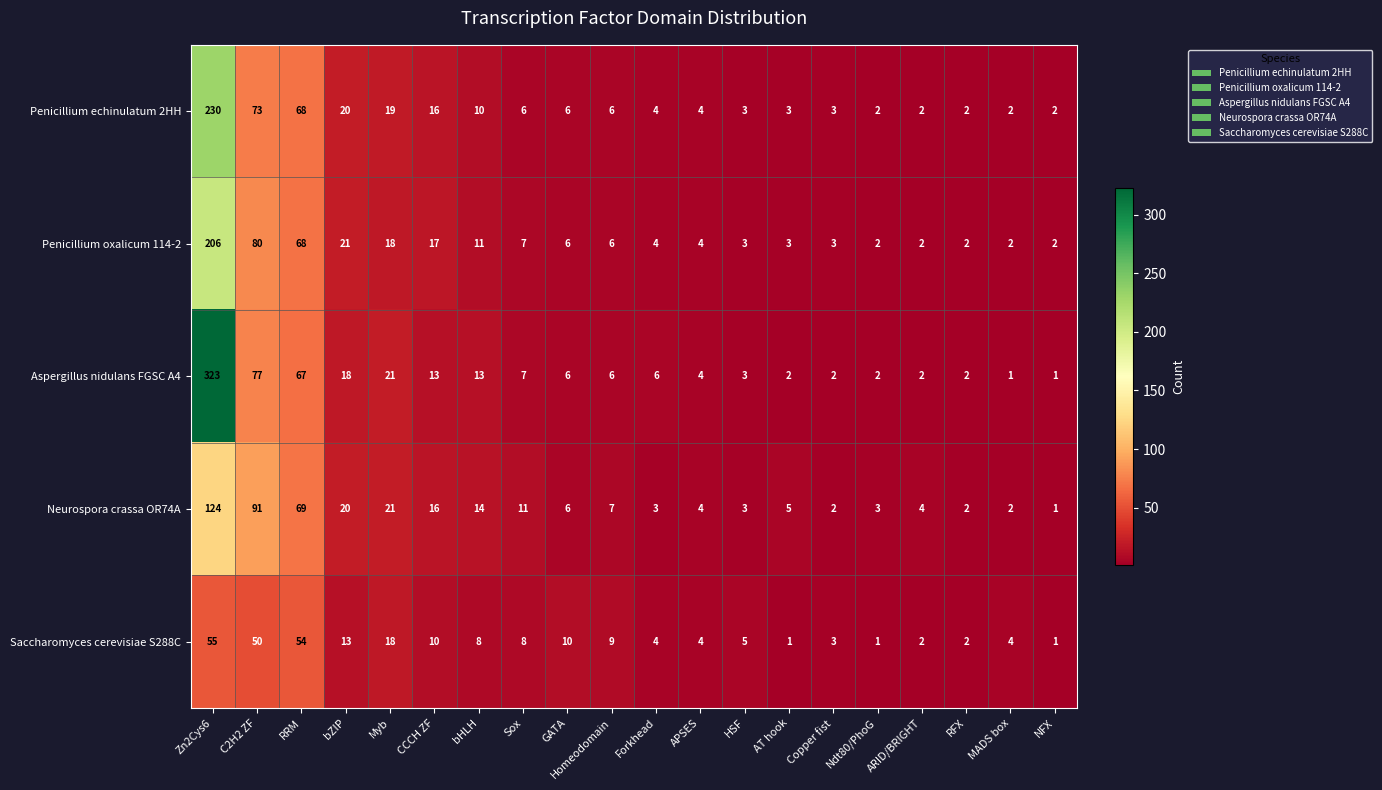

Rank the series by their maximum value, from highest to lowest.

Aspergillus nidulans FGSC A4, Penicillium echinulatum 2HH, Penicillium oxalicum 114-2, Neurospora crassa OR74A, Saccharomyces cerevisiae S288C